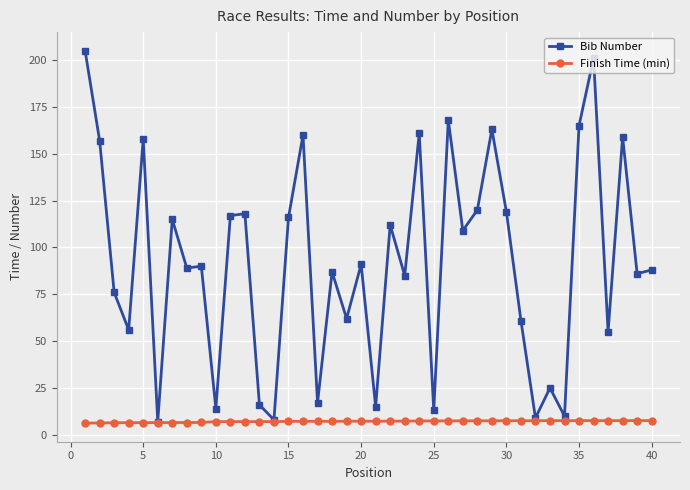

What is the maximum value for Finish Time (min)?

7.6